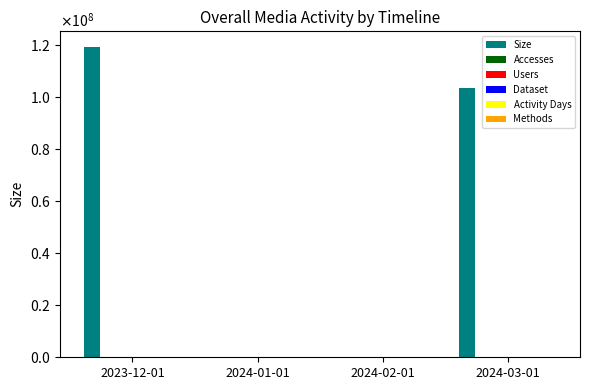

Does the chart contain stacked bars?

No